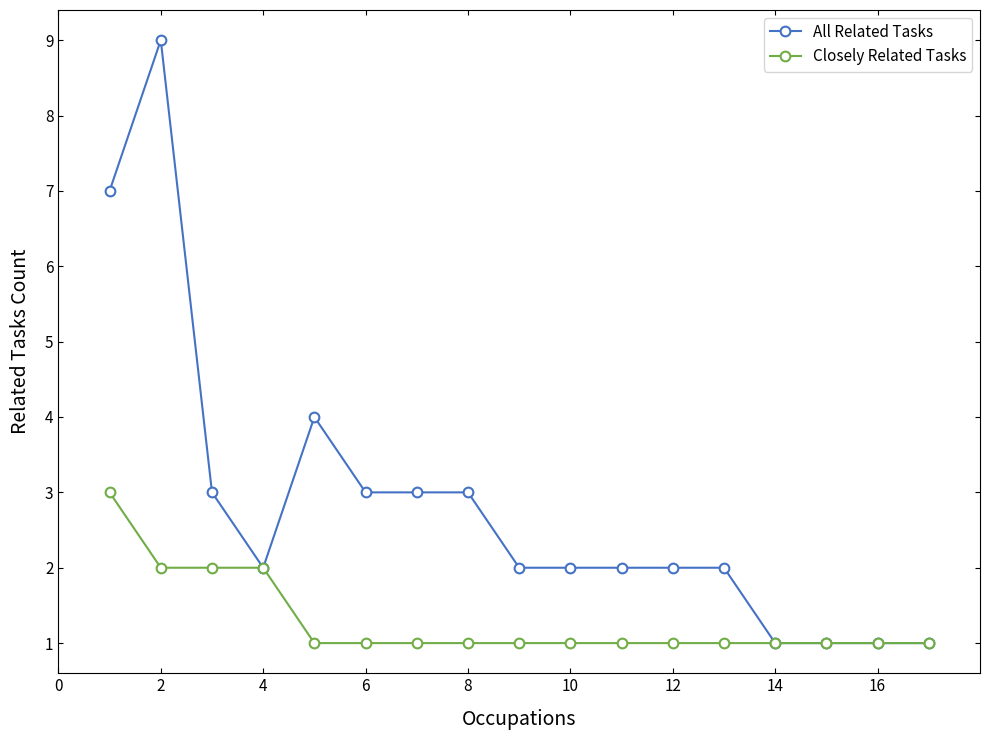

Rank the series by their maximum value, from lowest to highest.

Closely Related Tasks, All Related Tasks